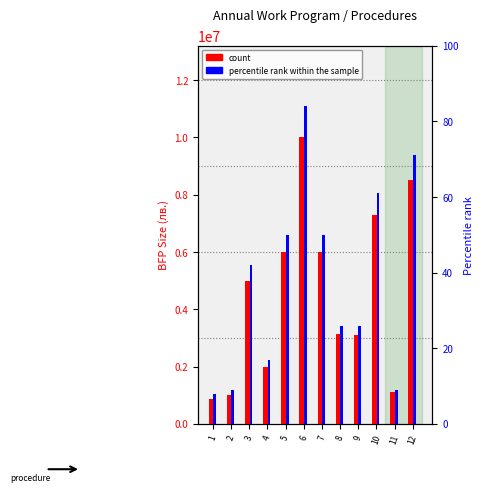

What is the difference between the second highest and minimum values in the count series?

7650000